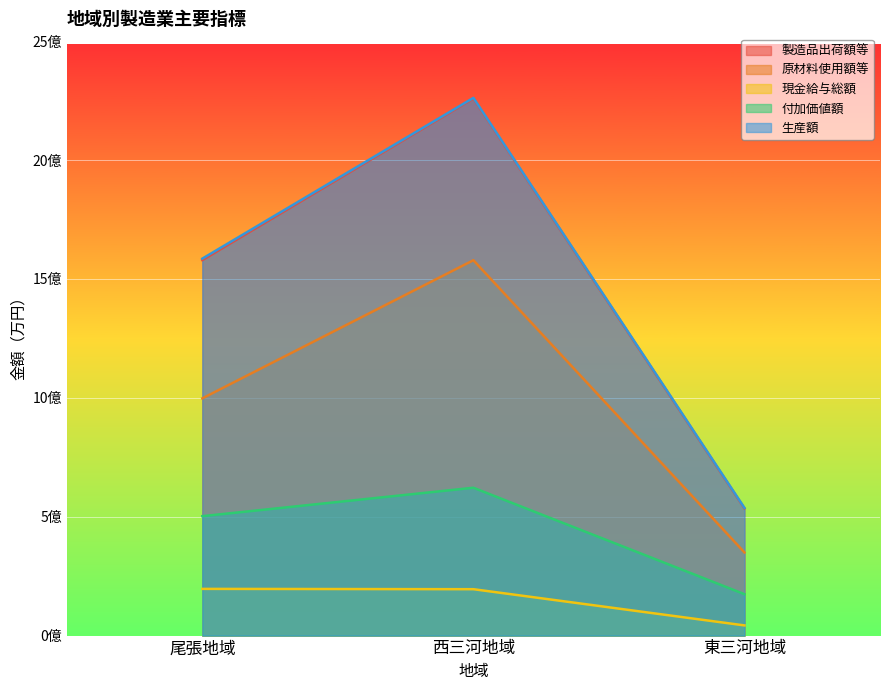

Which category has the highest value in the 現金給与総額 series?

尾張地域